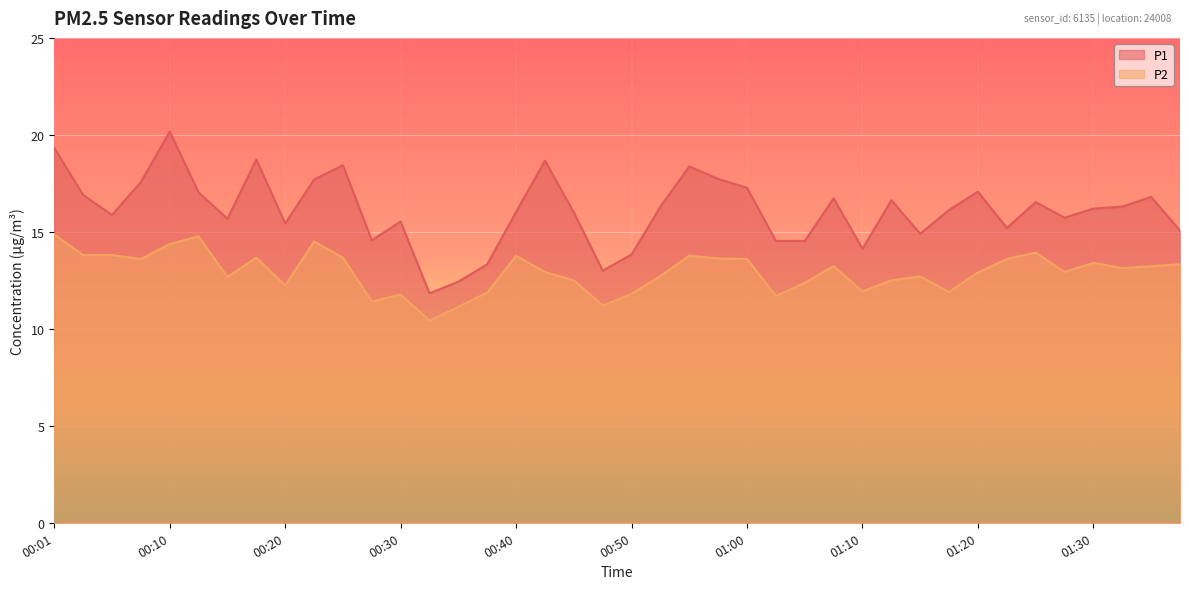

What is the difference between the second highest and minimum values in the P1 series?

7.5